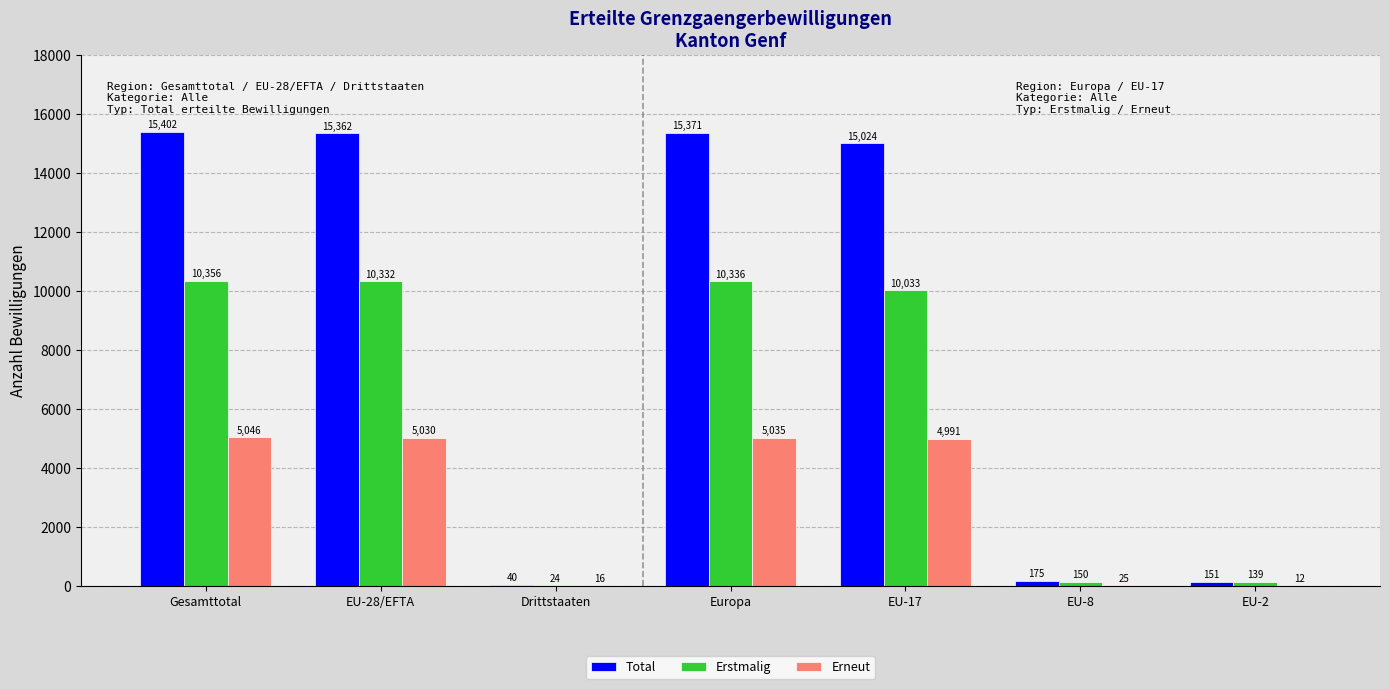

Are the bars horizontal?

No